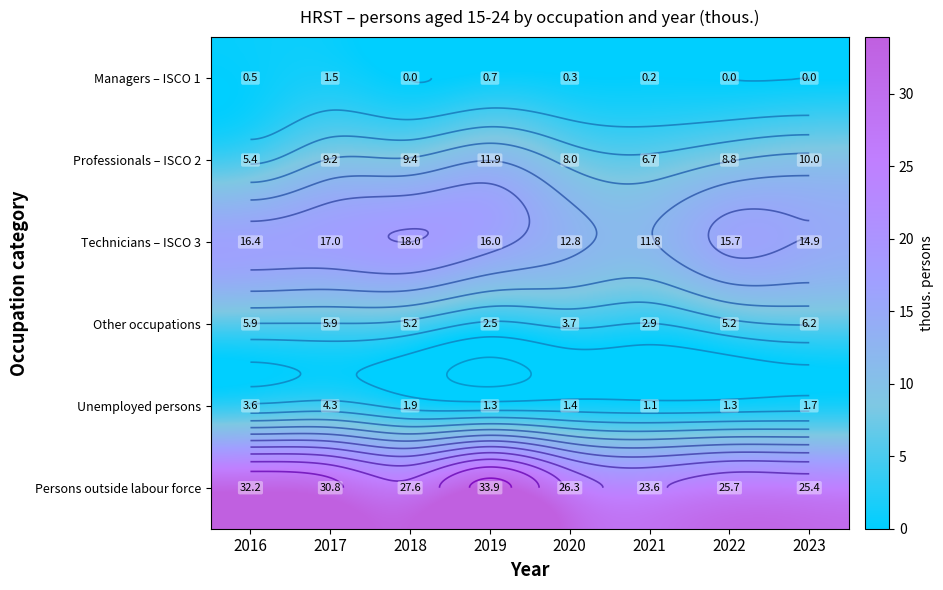

Which series has the largest range (max minus min)?

Persons outside labour force